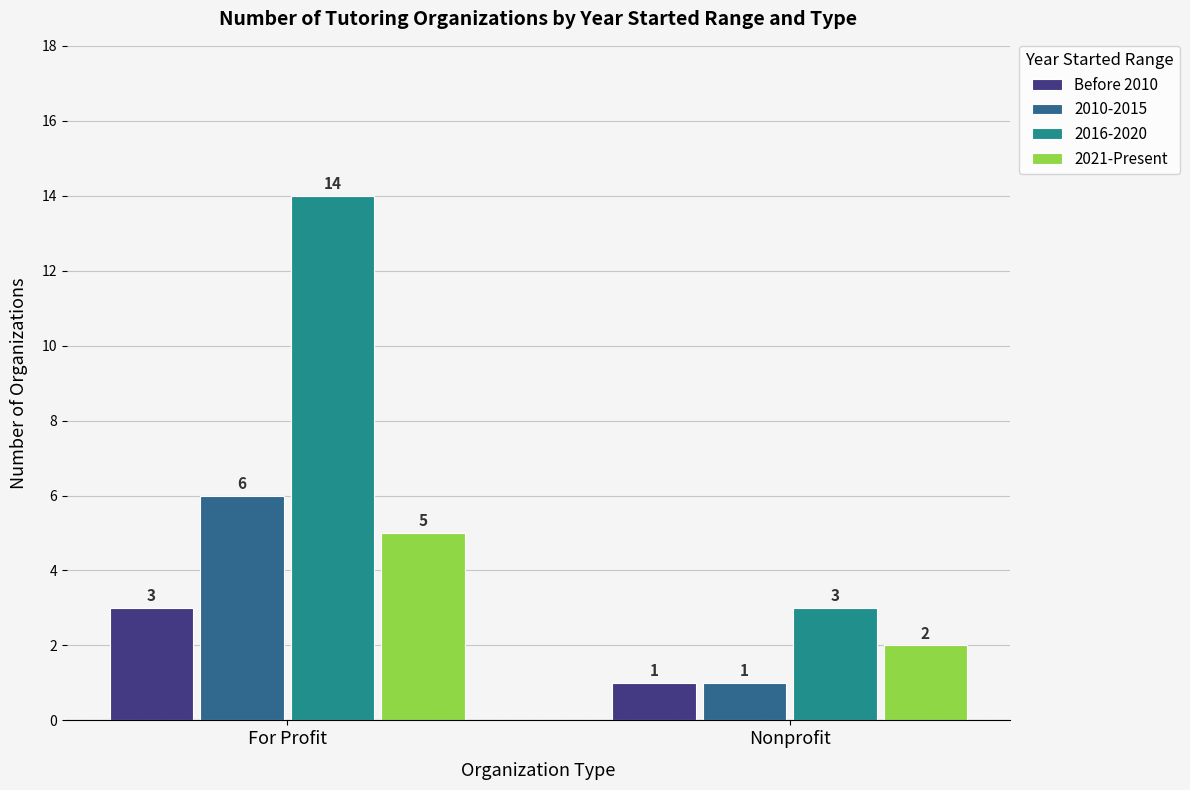

Which series has the largest range (max minus min)?

2016-2020